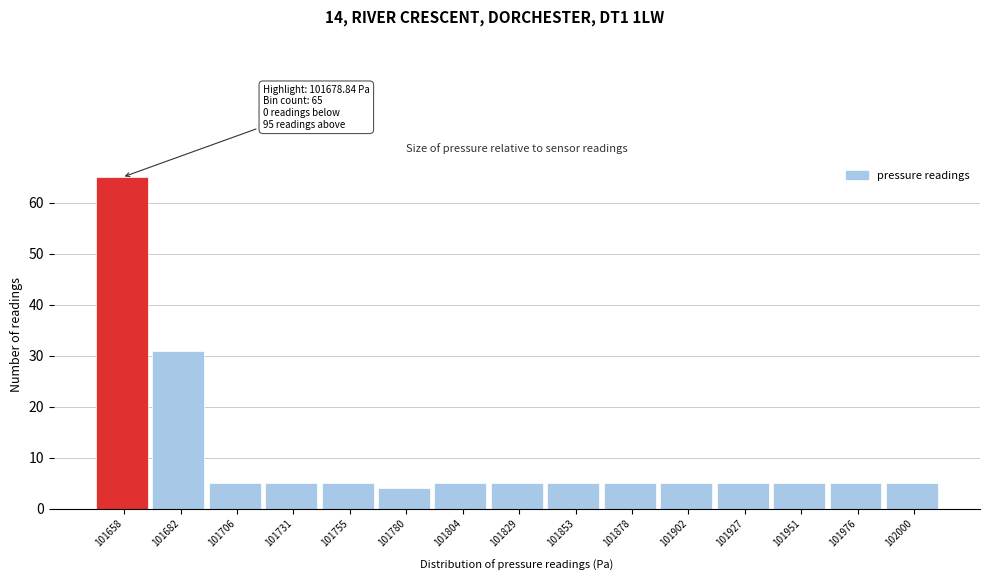

Reading right to left, what are all the values shown in this chart?

102000=5	101976=5	101951=5	101927=5	101902=5	101878=5	101853=5	101829=5	101804=5	101780=4	101755=5	101731=5	101706=5	101682=31	101658=65